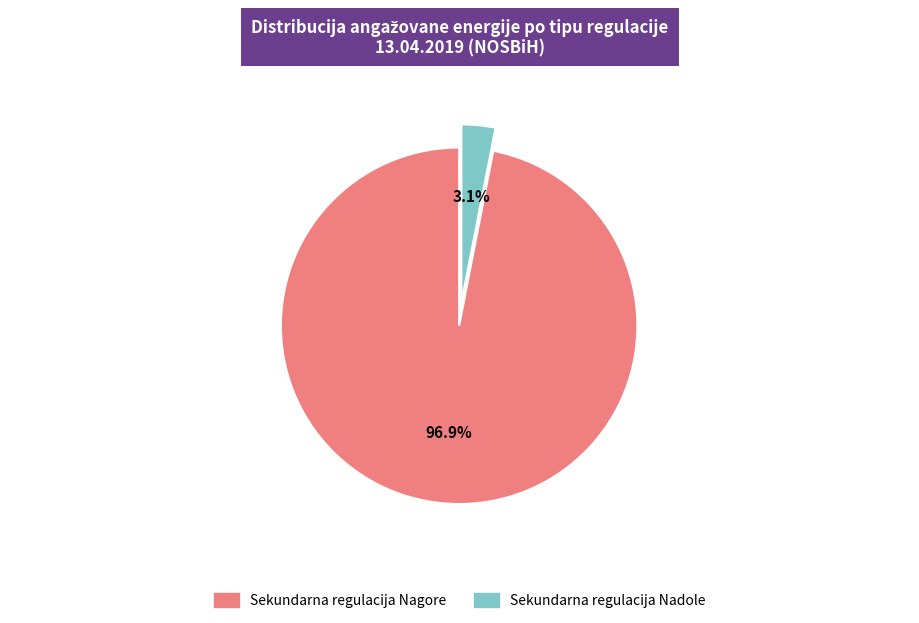

Is there any slice that represents more than half of the pie?

Yes